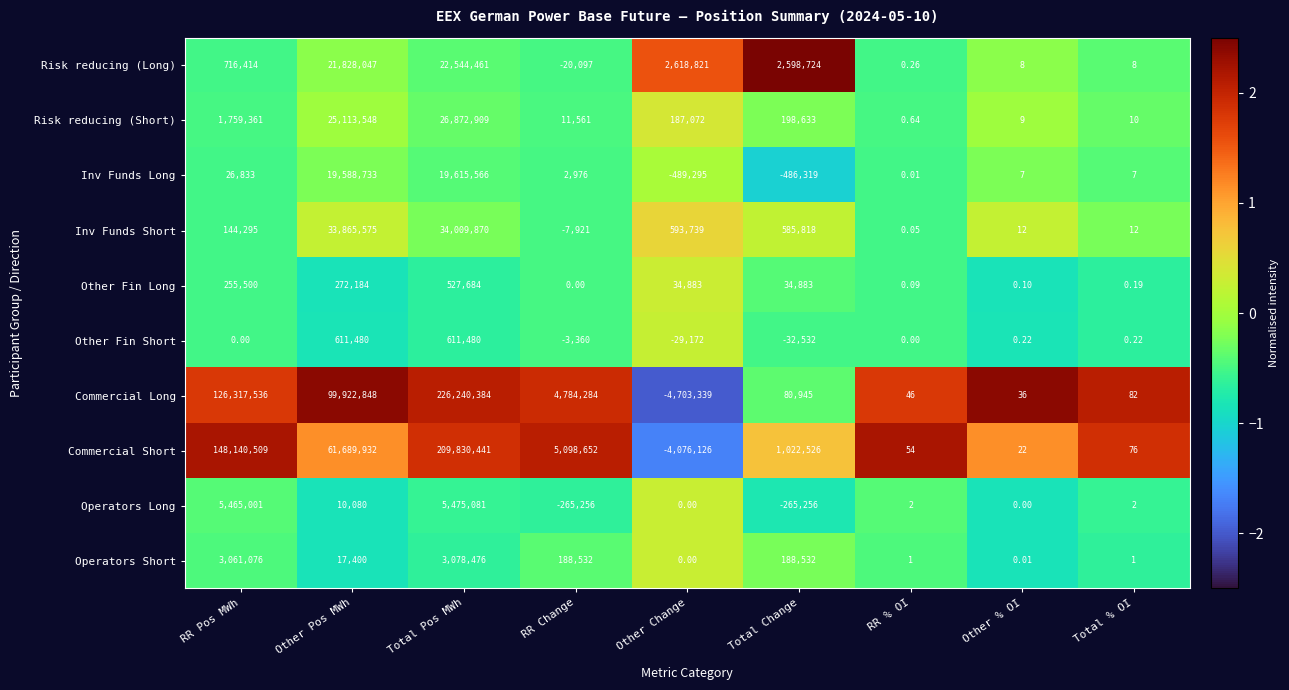

What is the minimum value shown in the chart?

-4703339.0